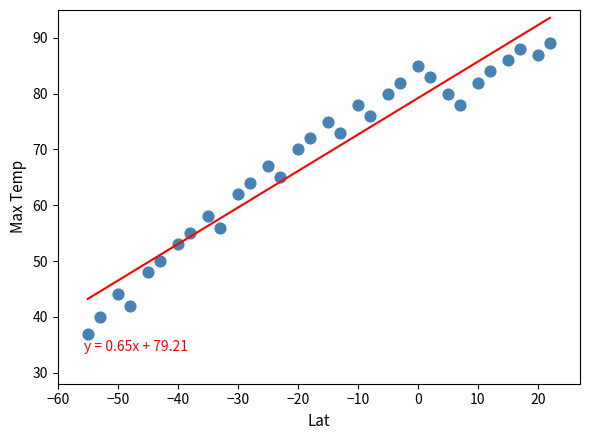

What is the range of X values (max minus min)?

77